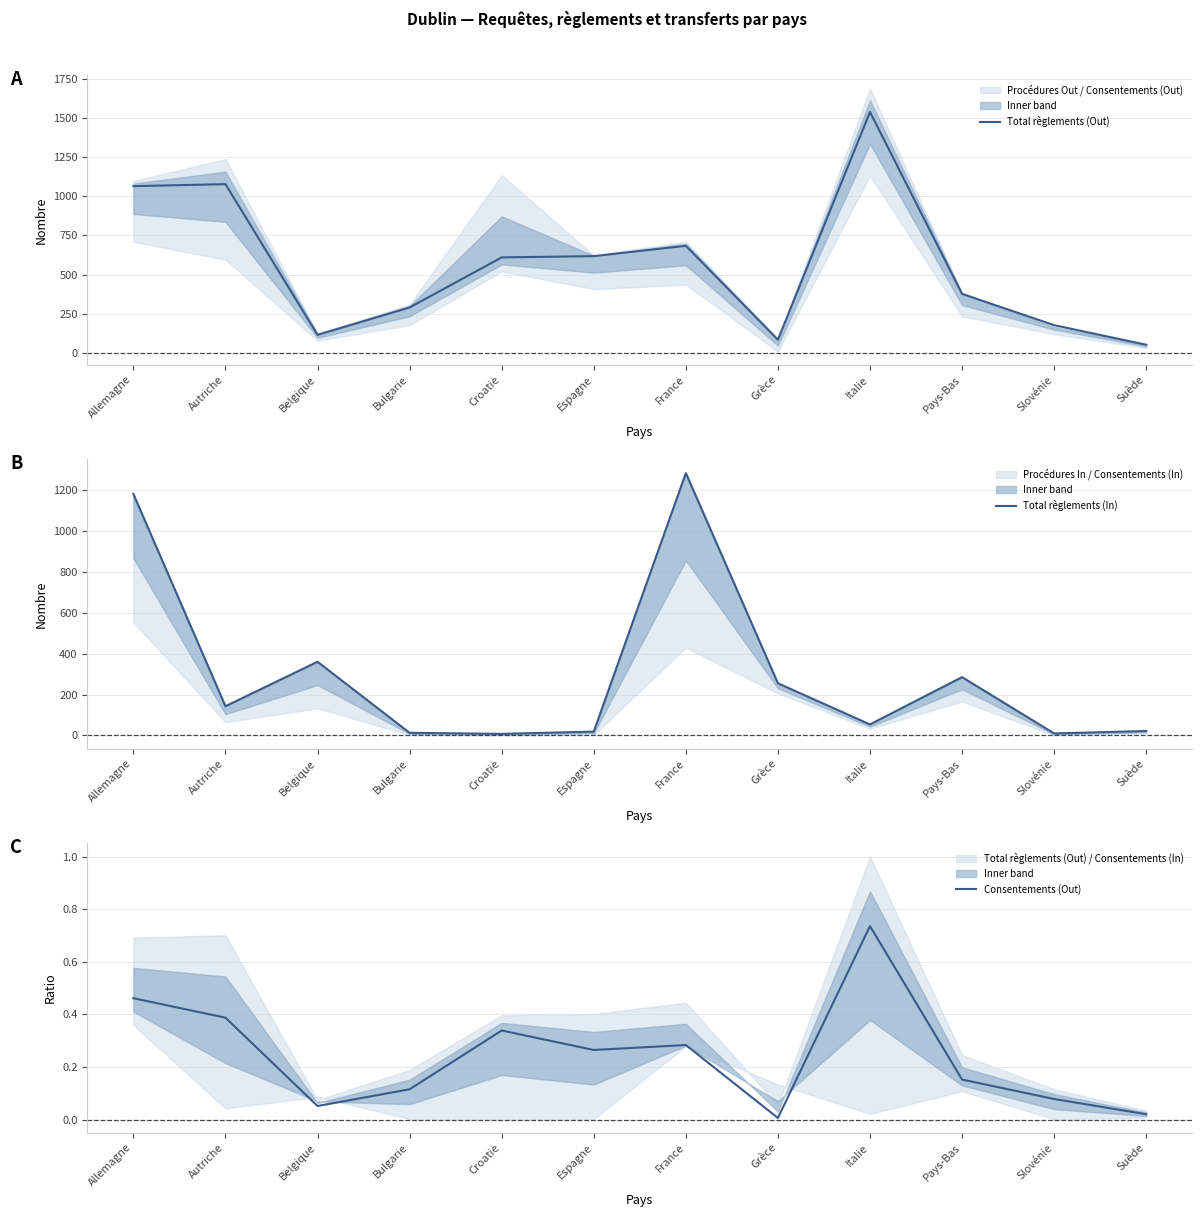

True or false: Total règlements (In) and Consentements (Out) cross at least once.

False